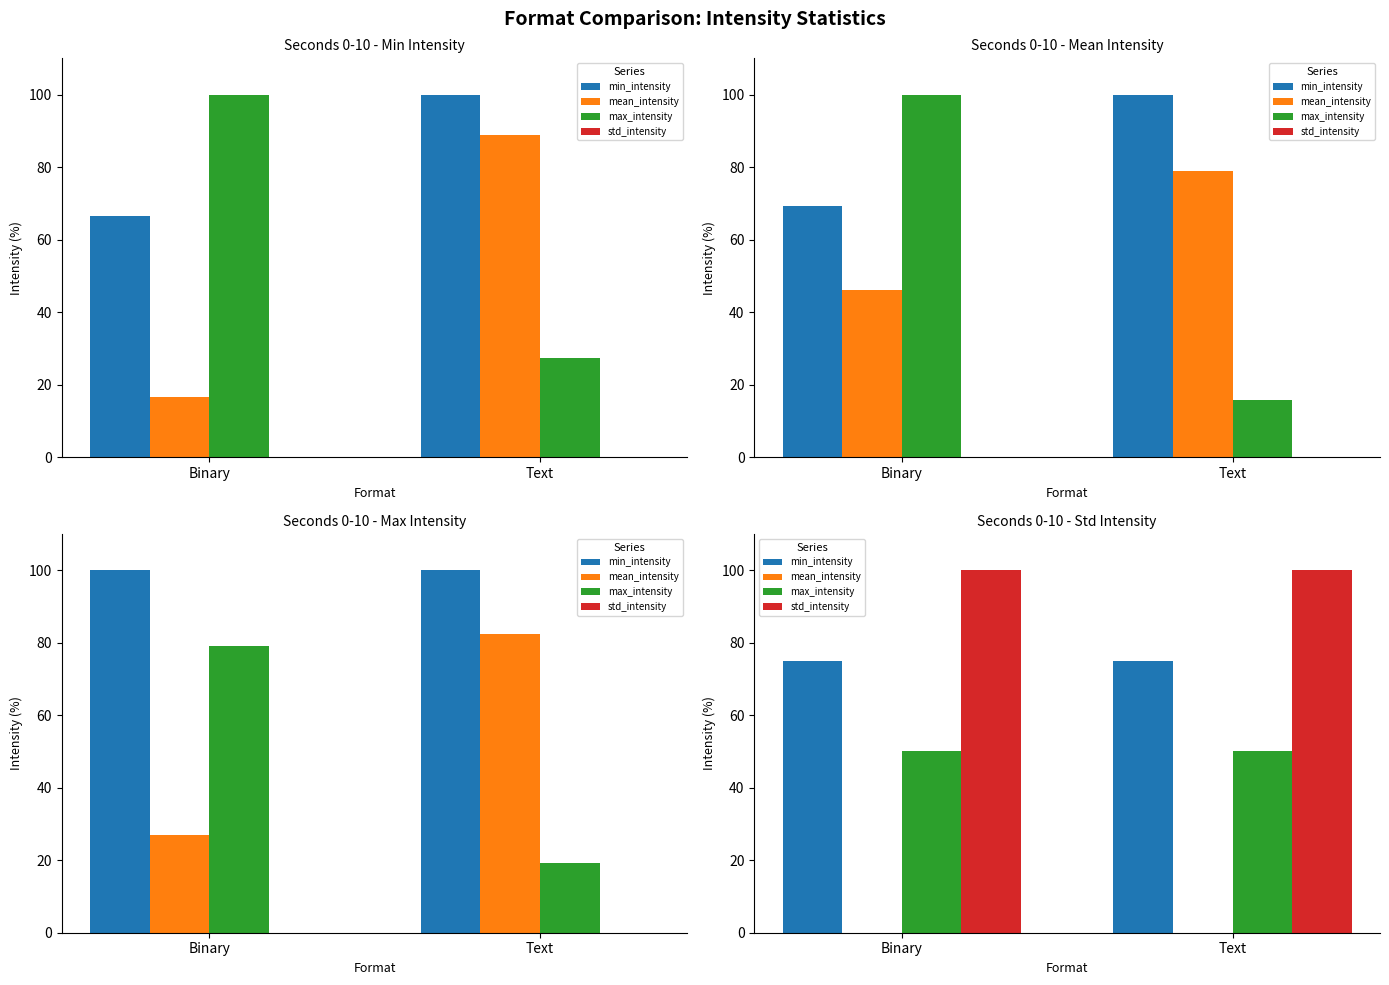

What is the label of the 2nd bar from the left?

Text